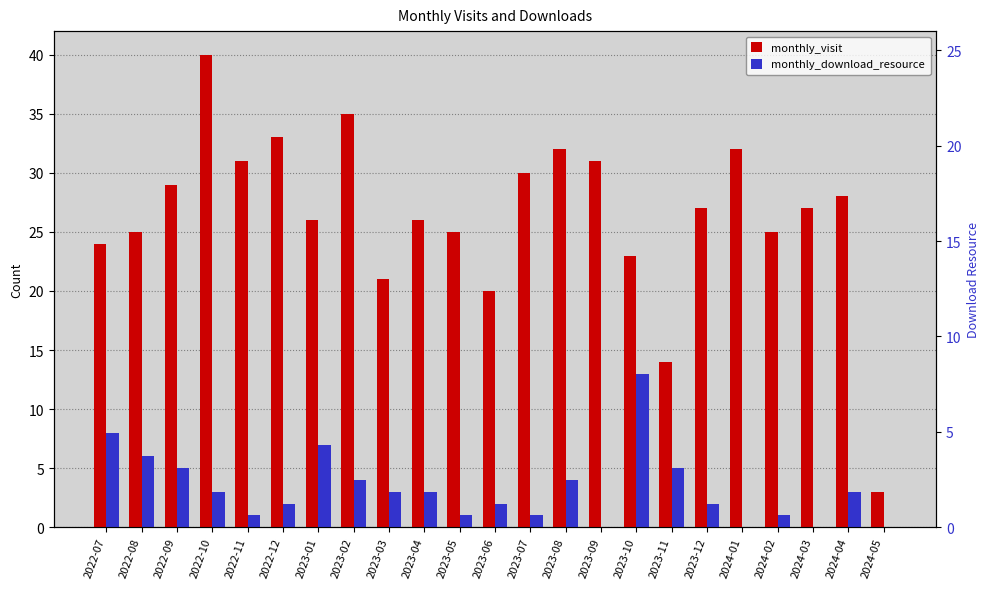

Reading left to right, extract all data points from this chart.

monthly_visit: 24	25	29	40	31	33	26	35	21	26	25	20	30	32	31	23	14	27	32	25	27	28	3
monthly_download_resource: 8	6	5	3	1	2	7	4	3	3	1	2	1	4	0	13	5	2	0	1	0	3	0